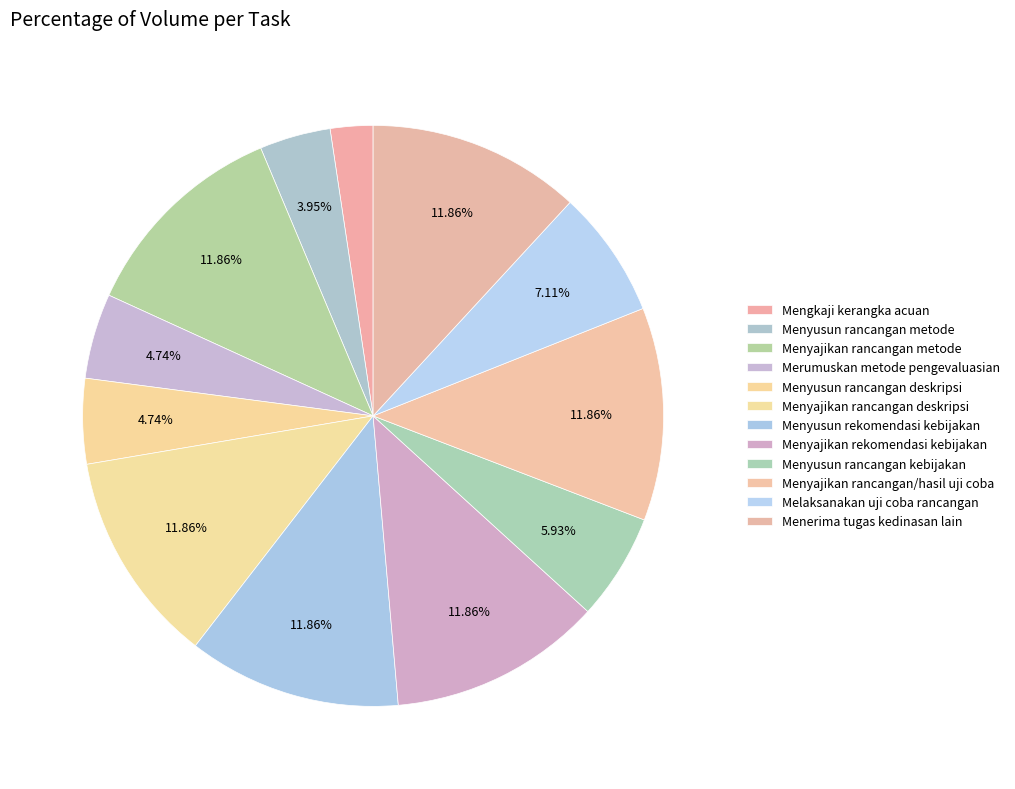

How many slices are in this pie chart?

12